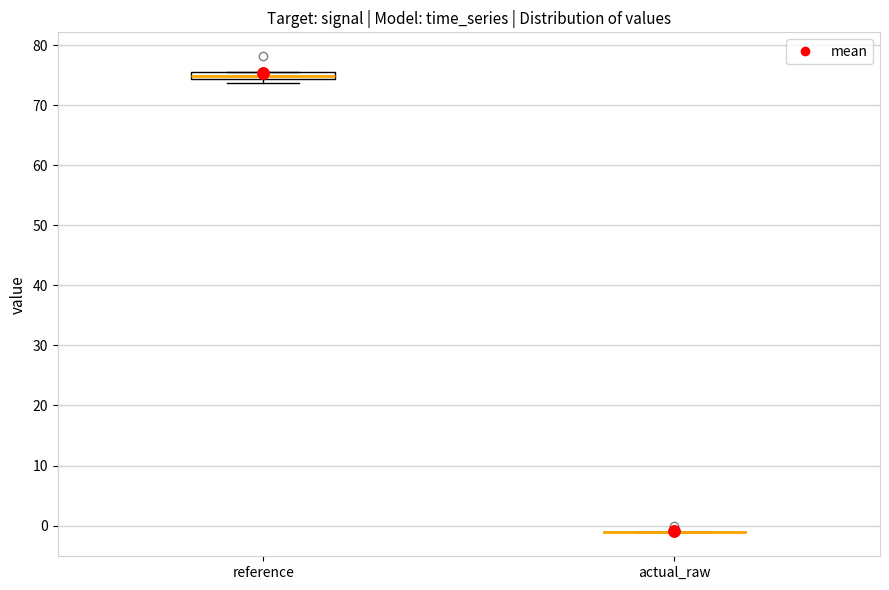

Comparing the boxes themselves (not the whiskers), which one is the tallest?

reference